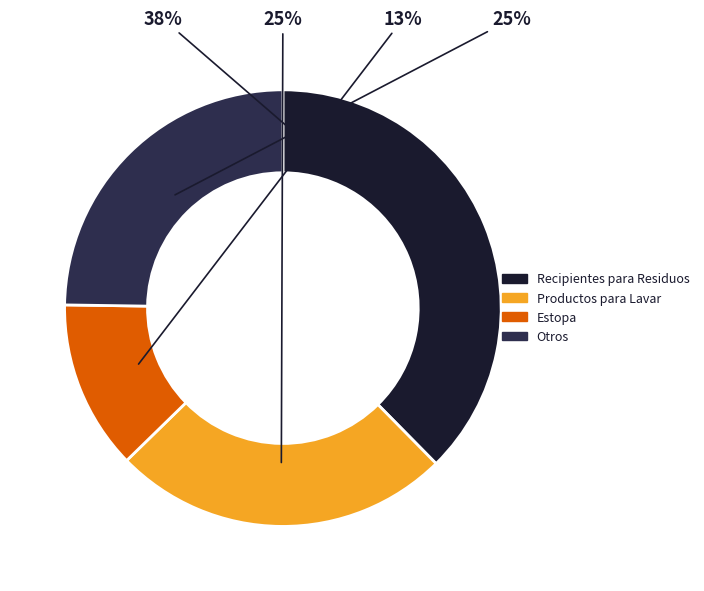

What percentage is the Productos para Lavar slice, to the nearest percent?

25%